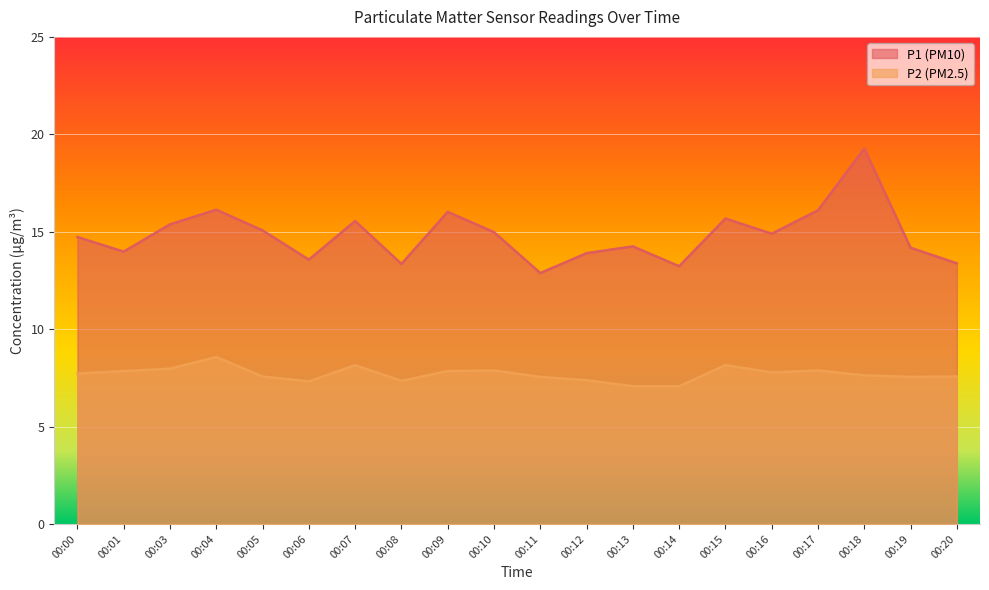

The P1 series shows 13.4 at 00:20. True or false?

True